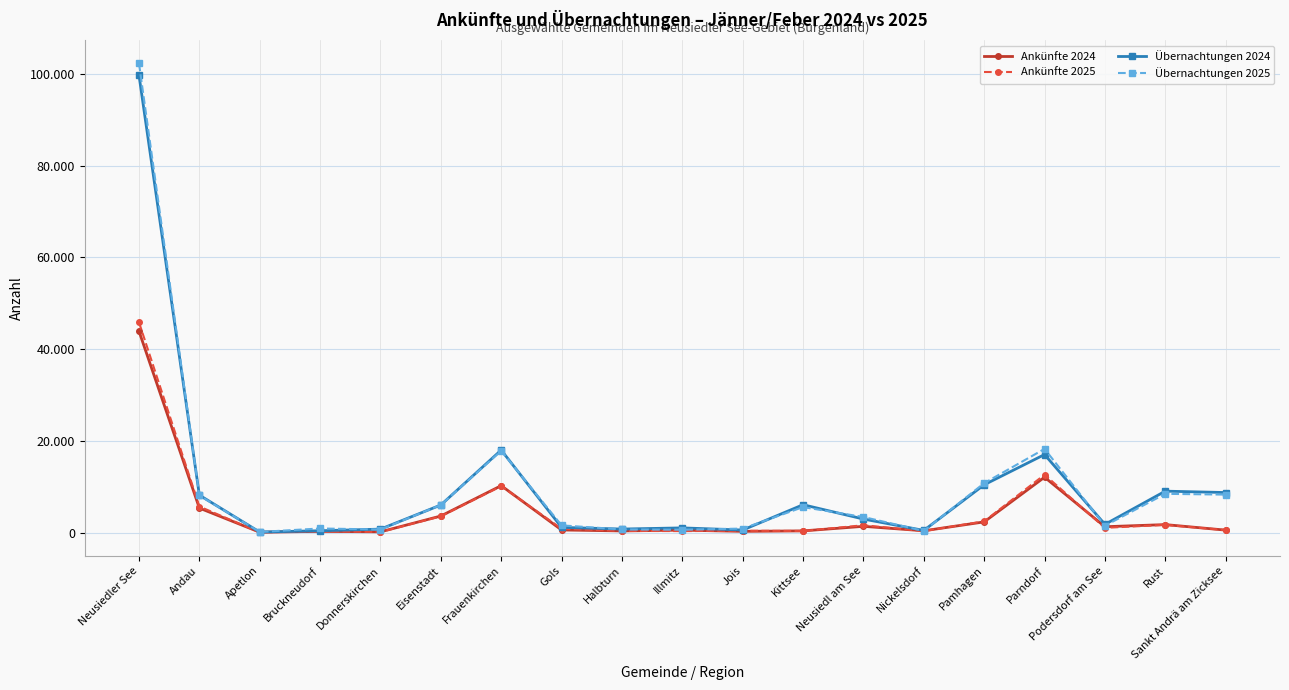

Does the chart have visible grid lines?

Yes